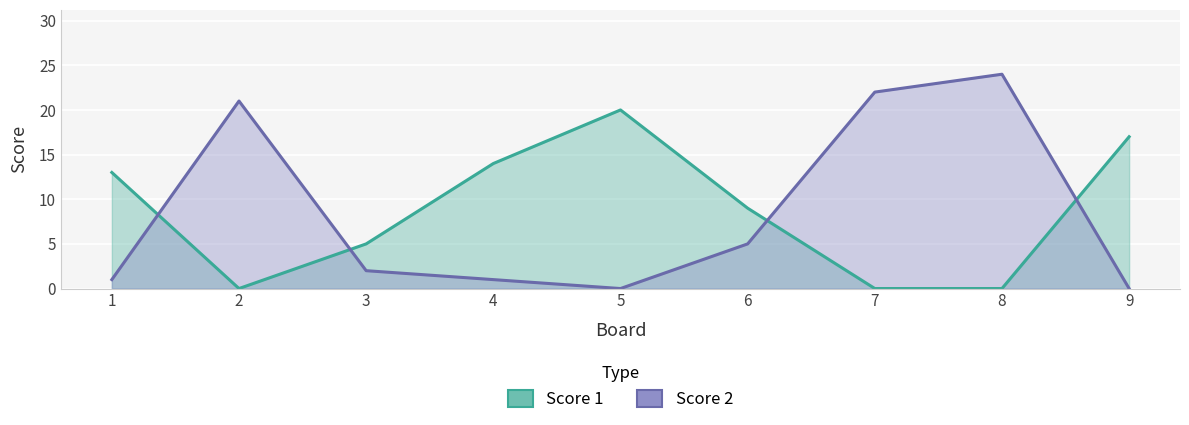

Reading left to right, list all the values displayed in this chart.

Score 1: 13	0	5	14	20	9	0	0	17
Score 2: 1	21	2	1	0	5	22	24	0